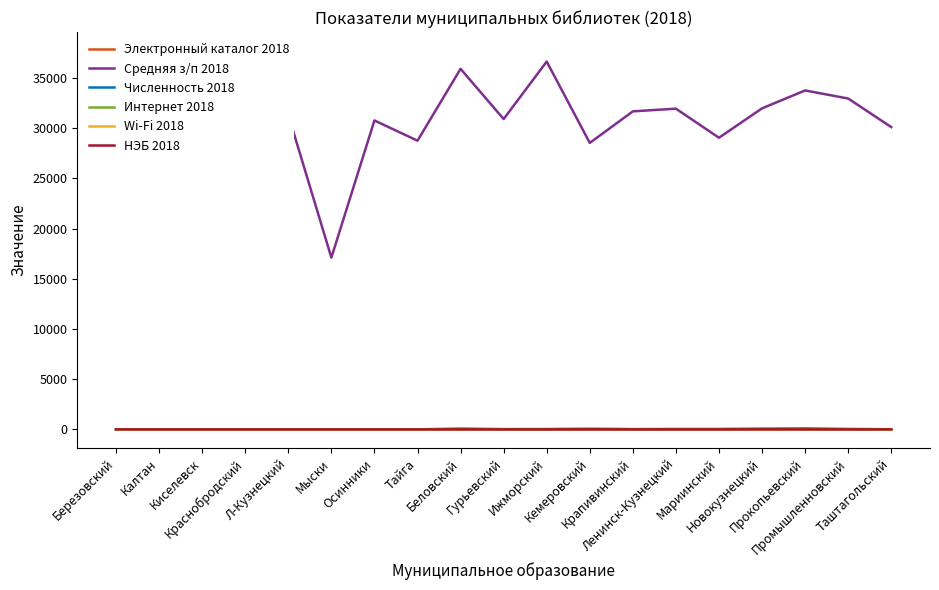

The Электронный каталог 2018 series shows 0 at Беловский. True or false?

False